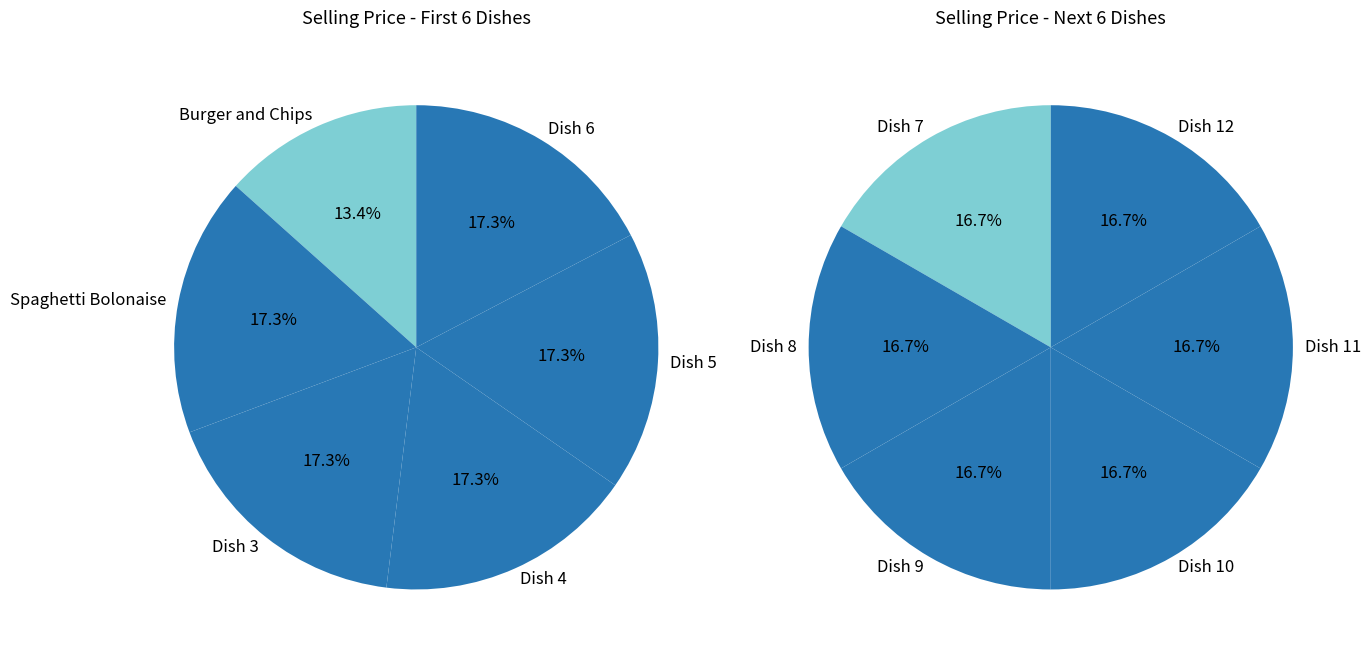

How many segments does this pie chart have?

12